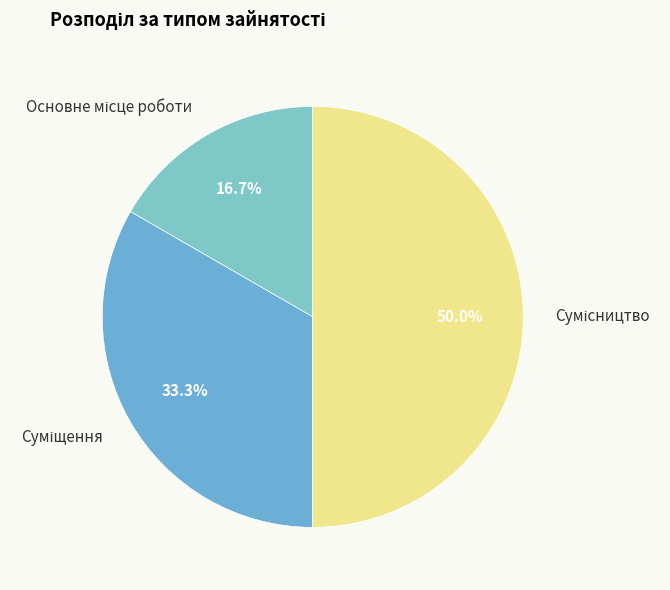

To the nearest percent, what percentage of the pie is Основне місце роботи?

17%